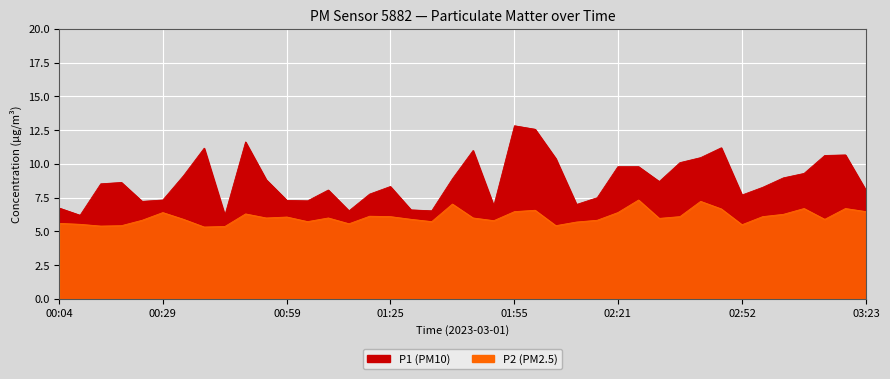

True or false: P1 and P2 cross at least once.

False